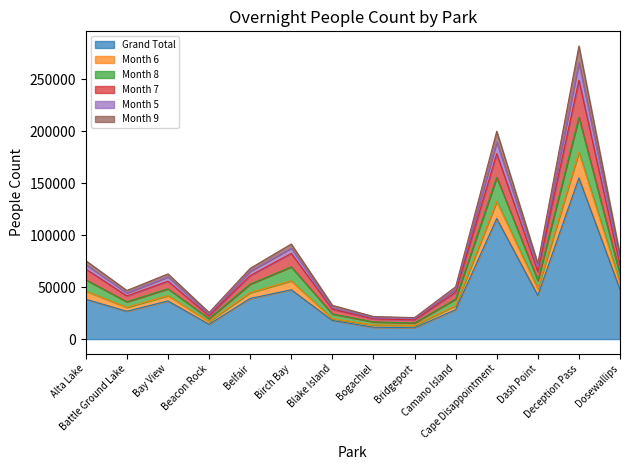

At which category does the chart reach its peak across all series?

Deception Pass